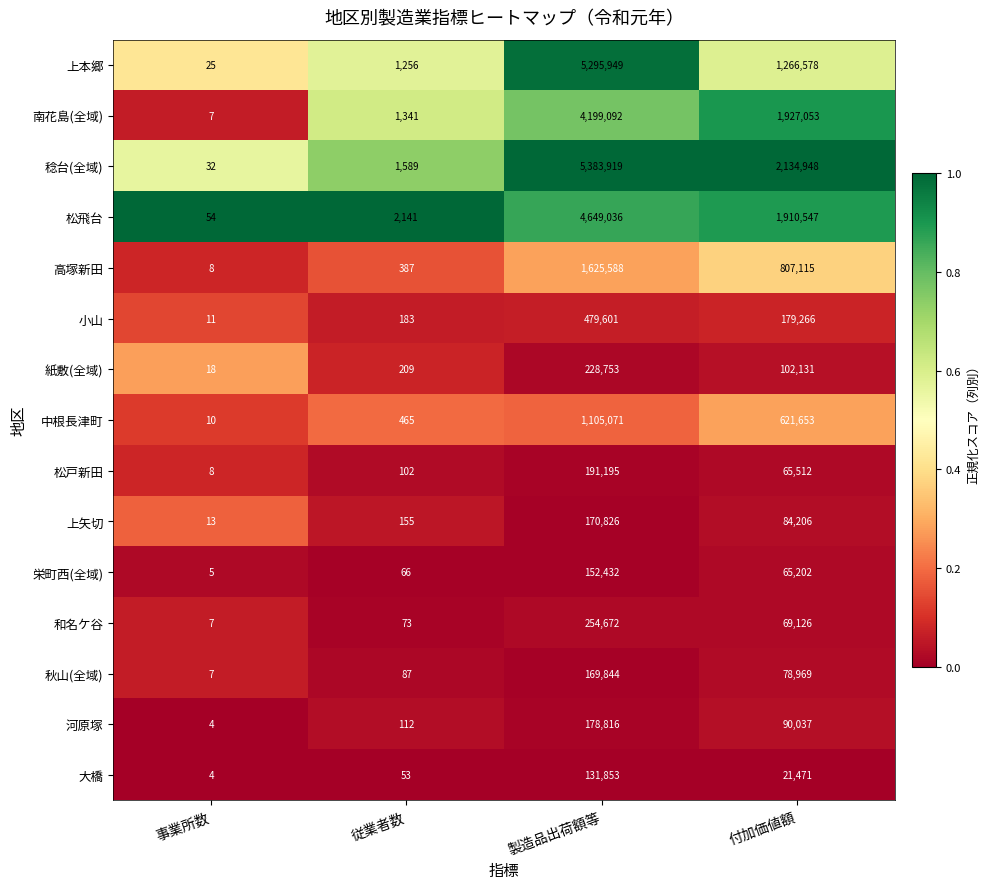

What is the difference between the maximum and minimum values in the 高塚新田 series?

1625580